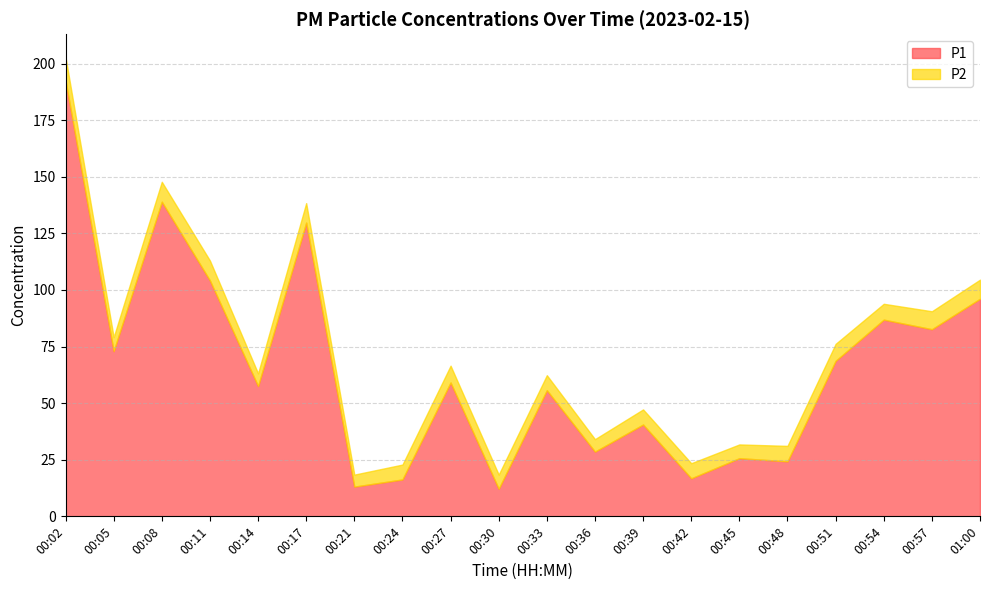

True or false: P2 and P1 intersect in this chart.

False